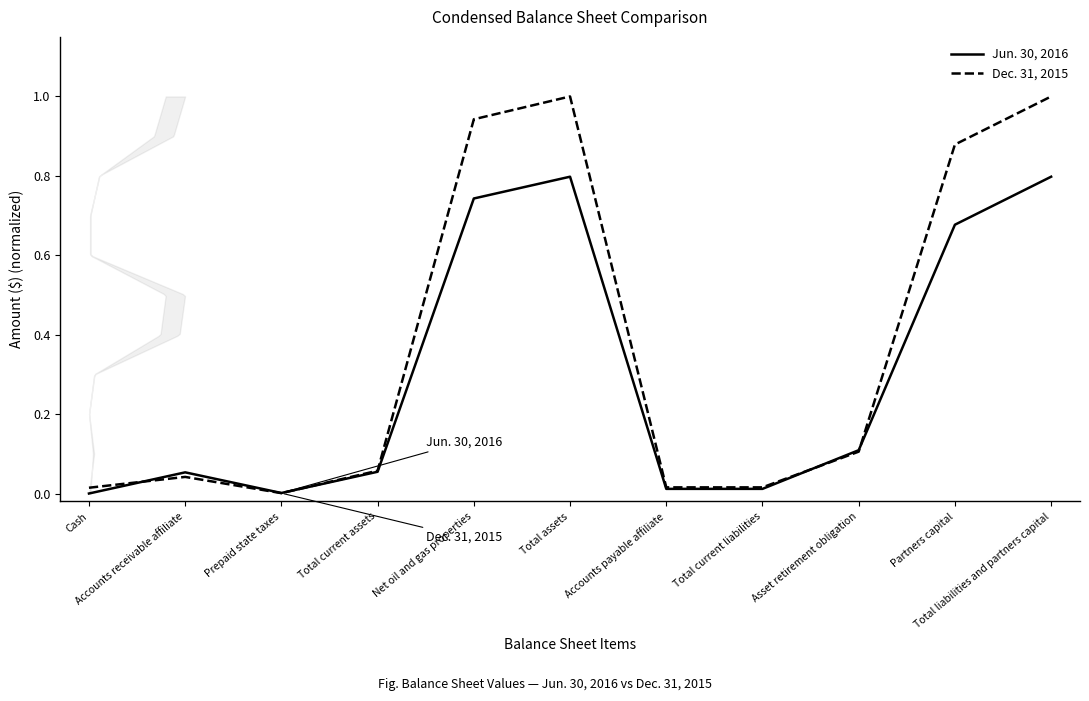

Does the chart display data point markers on the line(s)?

No